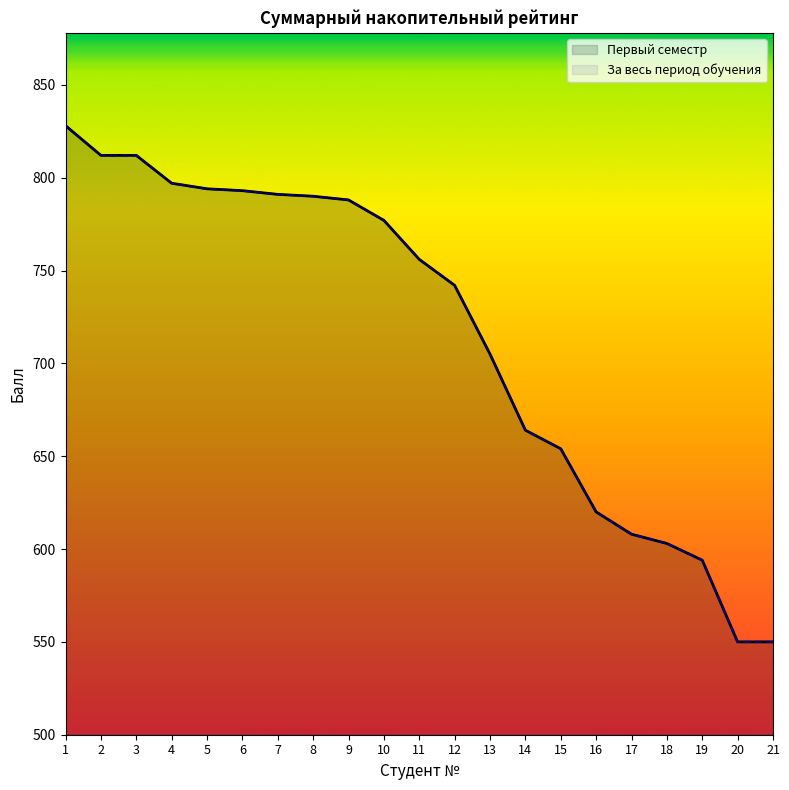

At which label is Первый семестр closest to 689?

13